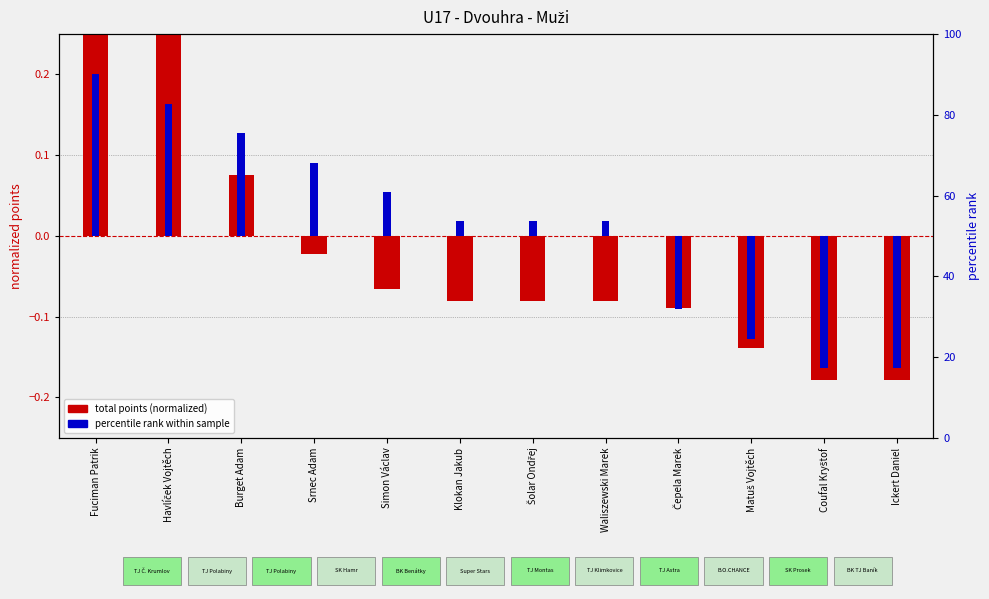

Rank the categories by total points (normalized) value from highest to lowest.

Fuciman Patrik, Havlíček Vojtěch, Burget Adam, Srnec Adam, Simon Václav, Klokan Jakub, Šolar Ondřej, Waliszewski Marek, Čepela Marek, Matuš Vojtěch, Coufal Kryštof, Ickert Daniel